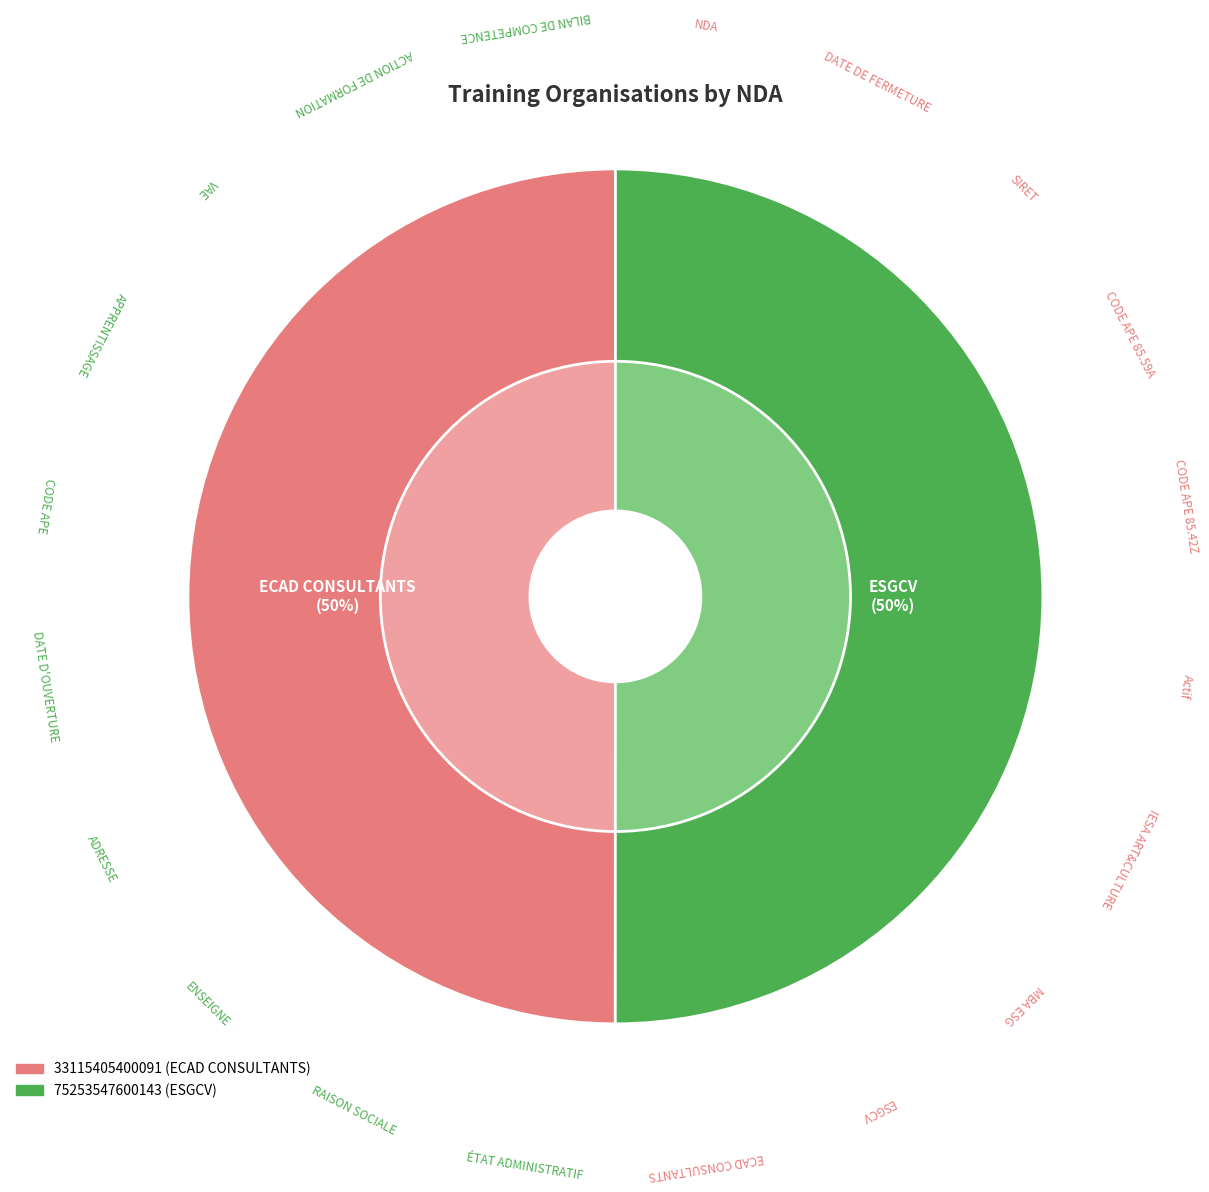

To the nearest percent, what is the combined percentage of 33115405400091 and 75253547600143?

100%